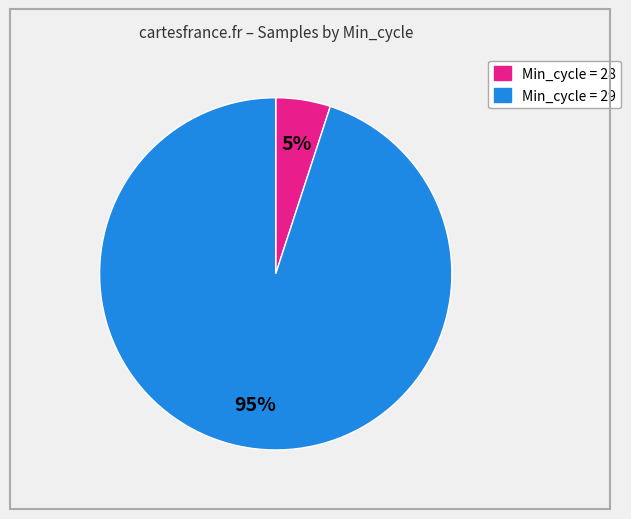

To the nearest percent, what is the difference between the largest and smallest slice percentages?

90%